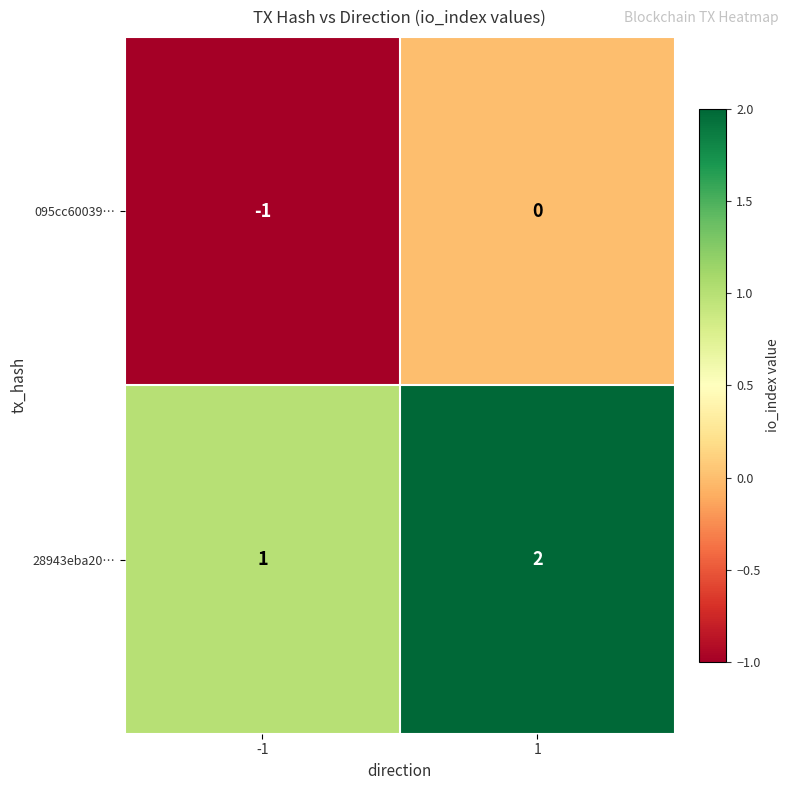

Is the value of 095cc60039… at -1 greater than the value of 28943eba20… at 1?

No